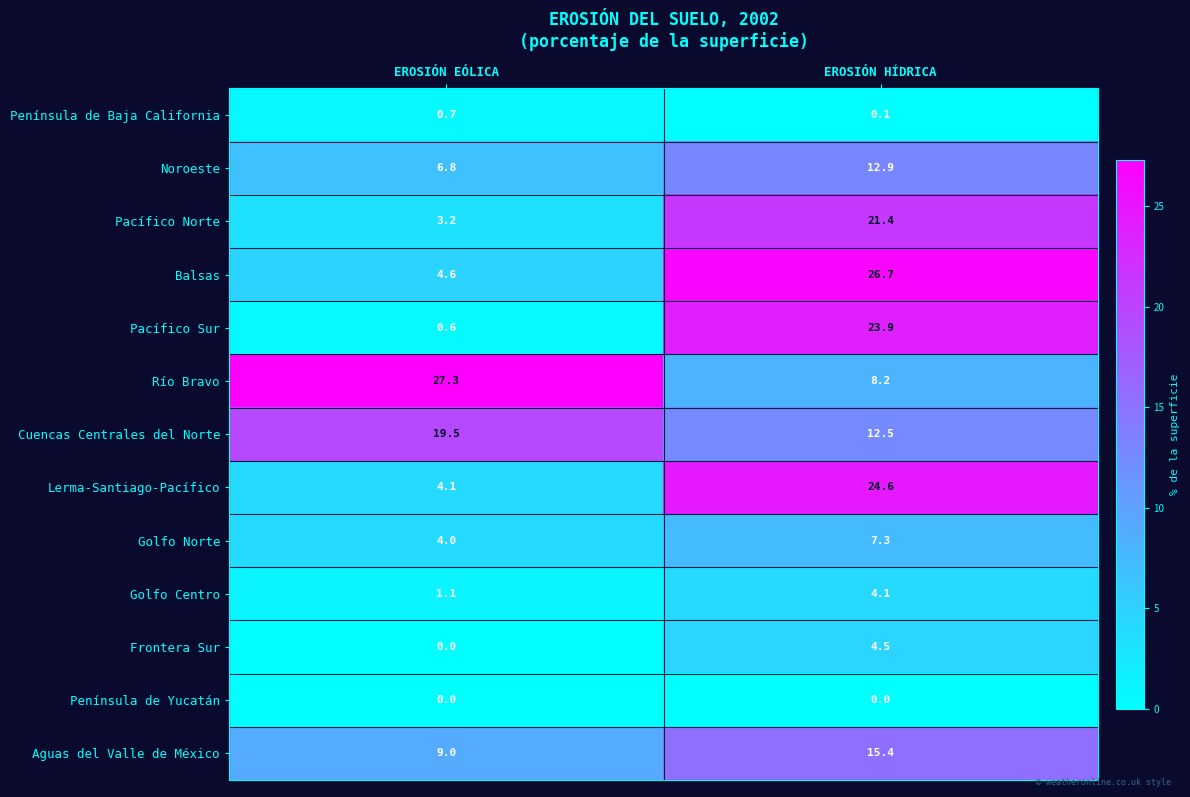

Reading left to right, what are all the values shown in this chart?

Península de Baja California: 0.7	0.1
Noroeste: 6.8	12.9
Pacífico Norte: 3.2	21.4
Balsas: 4.6	26.7
Pacífico Sur: 0.6	23.9
Río Bravo: 27.3	8.2
Cuencas Centrales del Norte: 19.5	12.5
Lerma-Santiago-Pacífico: 4.1	24.6
Golfo Norte: 4.0	7.3
Golfo Centro: 1.1	4.1
Frontera Sur: 0.0	4.5
Península de Yucatán: 0.0	0.0
Aguas del Valle de México: 9.0	15.4